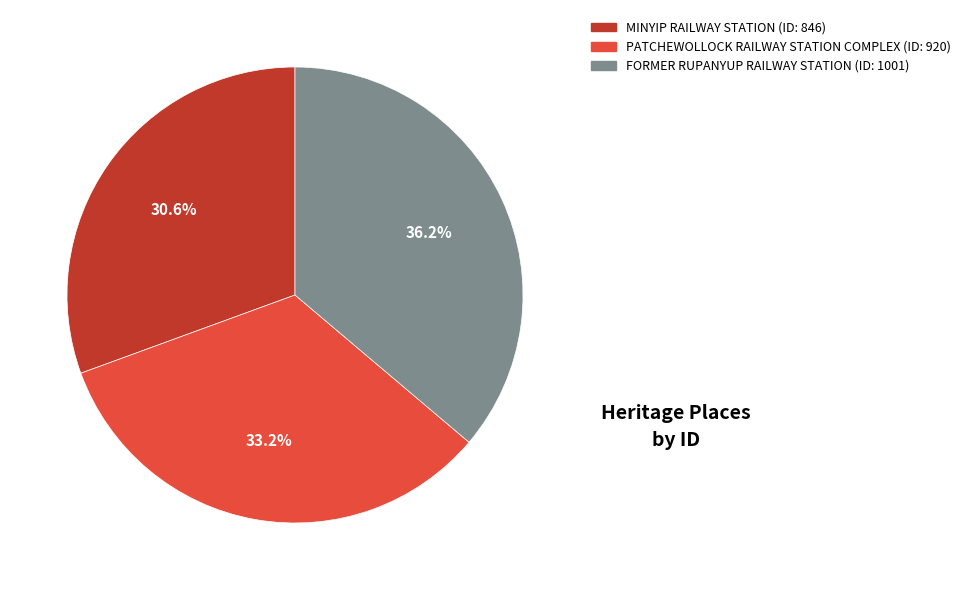

How many segments does this pie chart have?

3